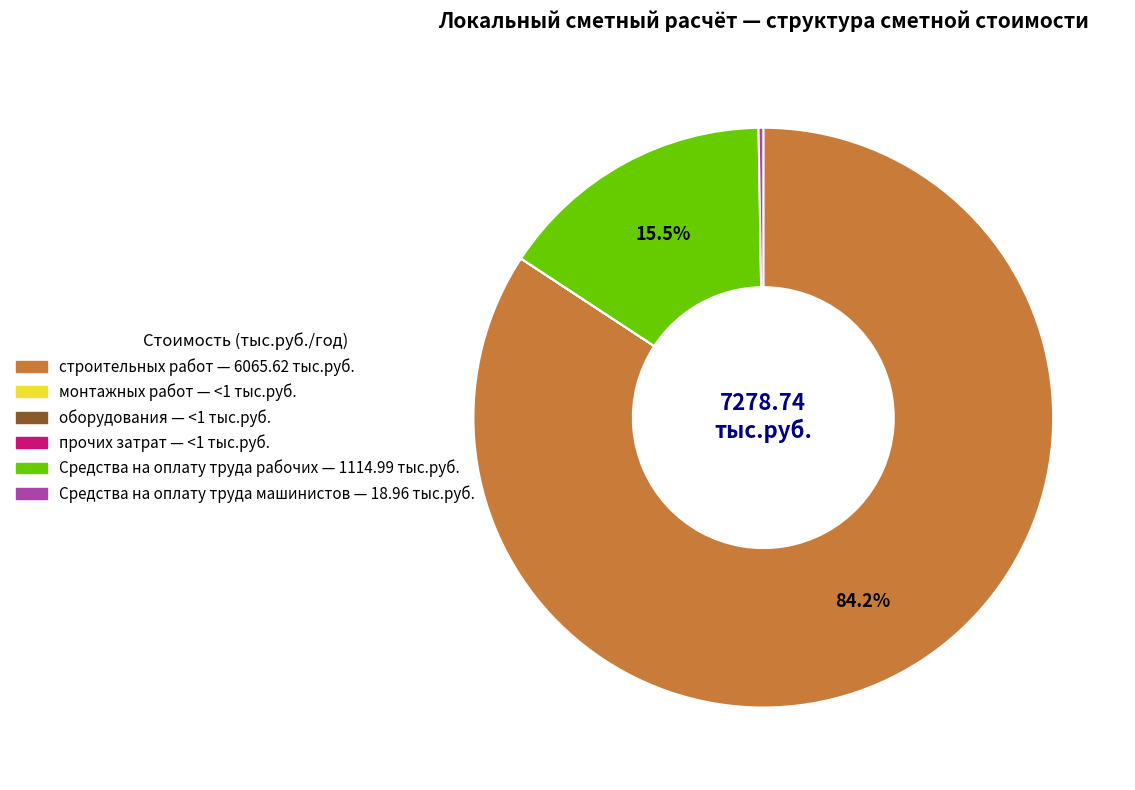

Which slice is the largest?

строительных работ